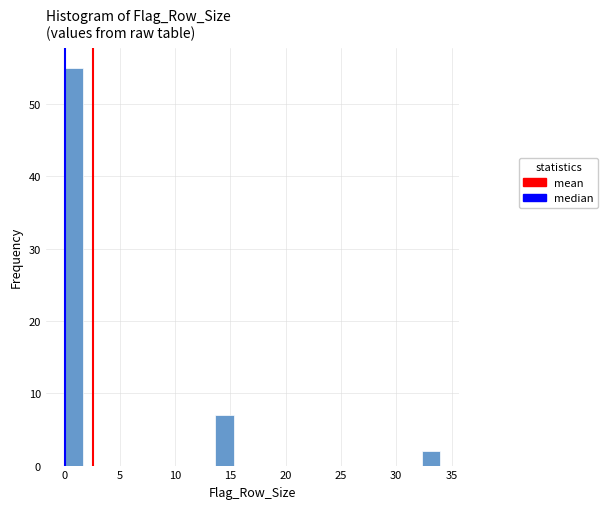

Read against the x-axis, roughly where is the centre of the tallest bar?

1.0